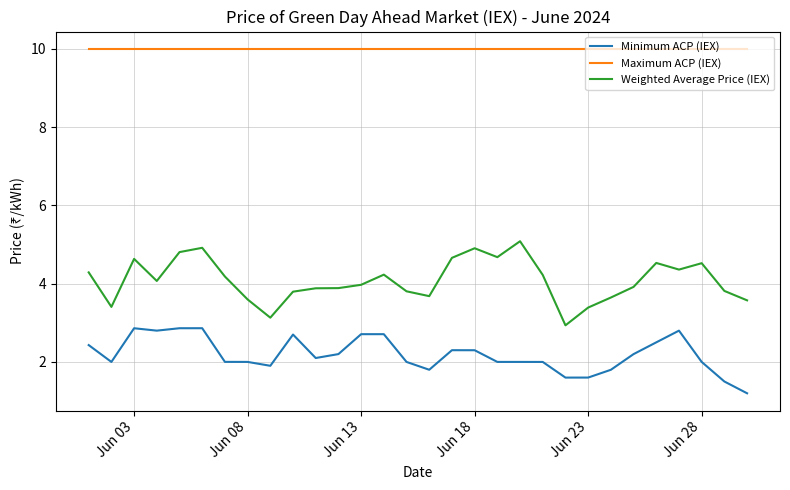

What is the maximum value for Minimum ACP (IEX)?

2.9